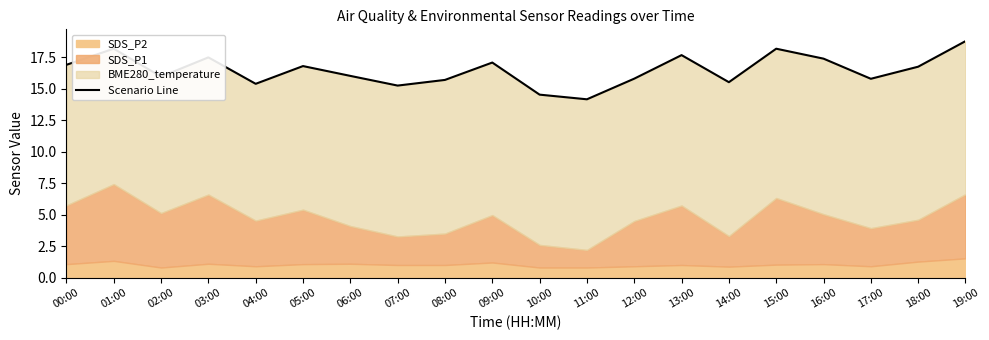

Count the number of values greater than 16.

11